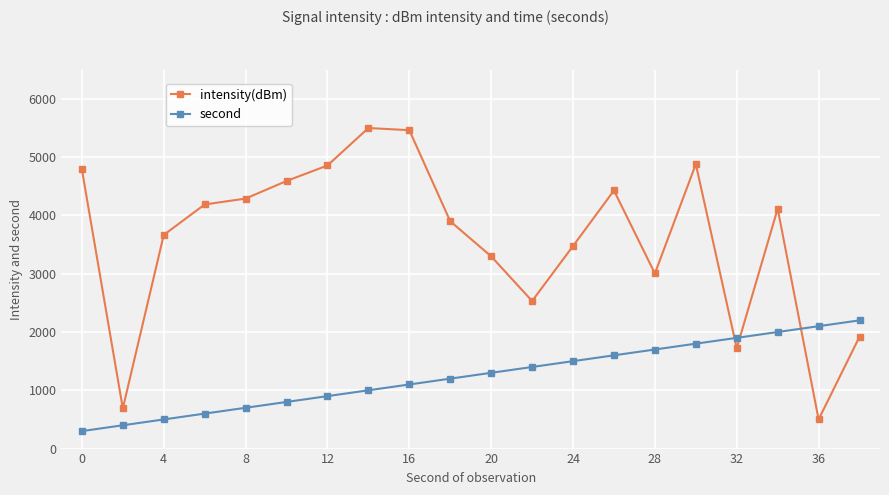

What is the average value of the second series?

1250.0